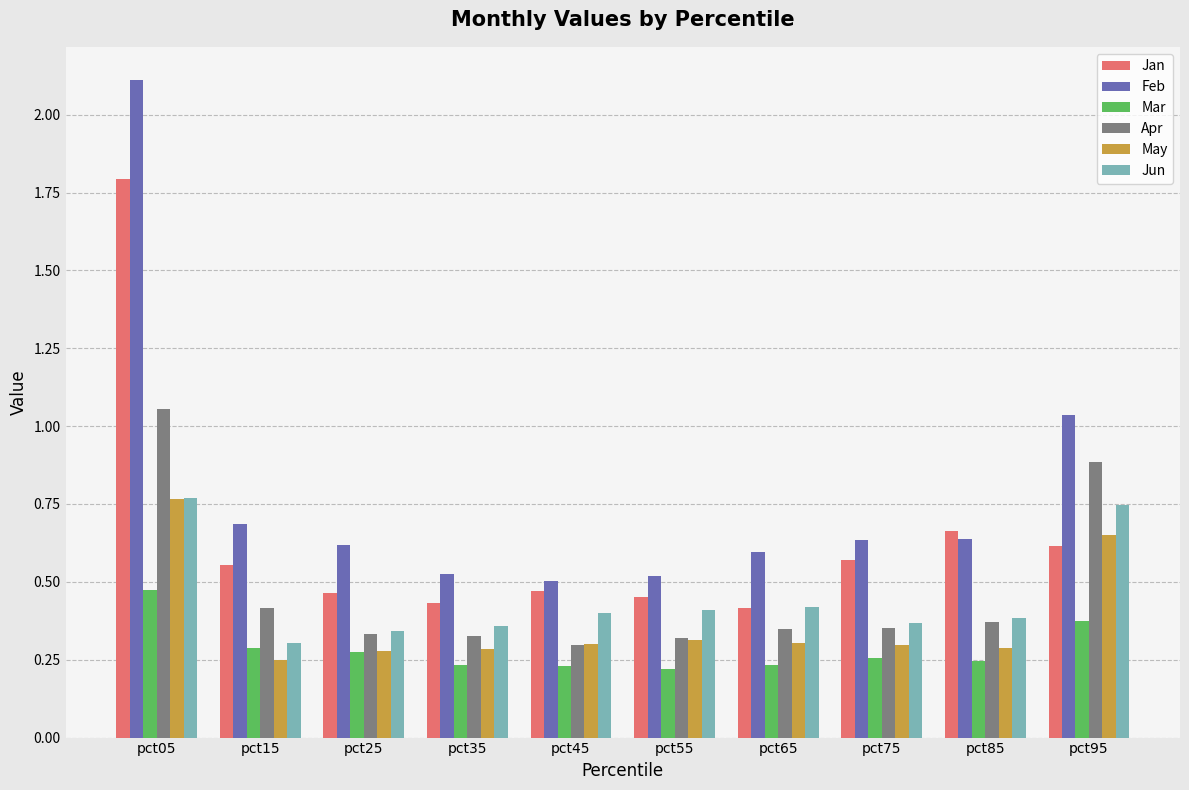

What are all the series names shown in the legend?

Jan, Feb, Mar, Apr, May, Jun